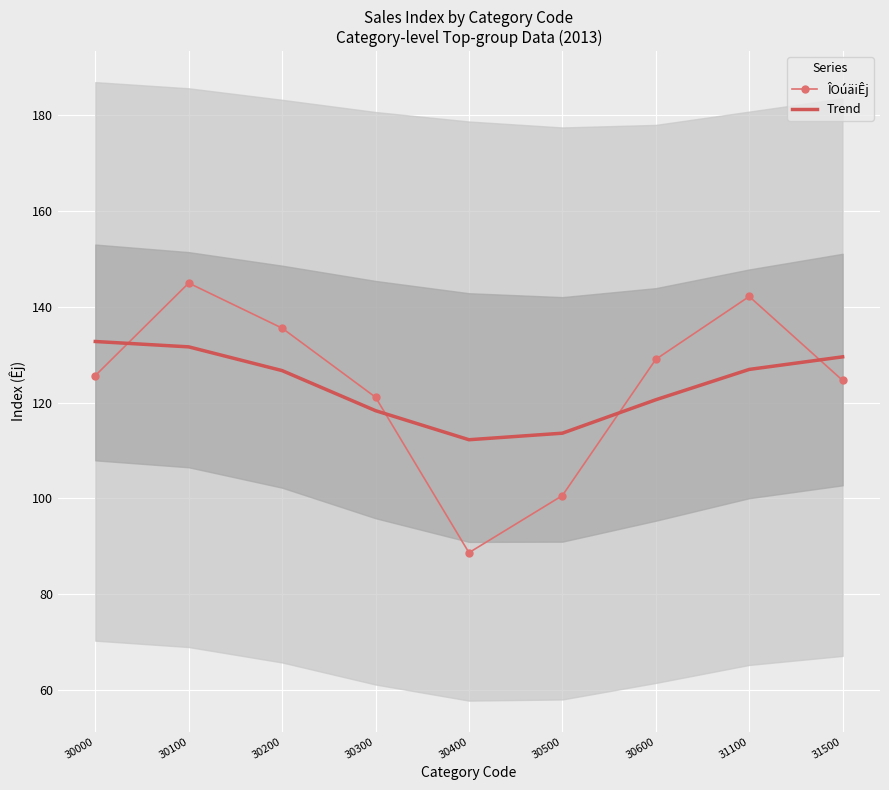

At which category does ÎOúäiÊj reach its first local valley?

30400